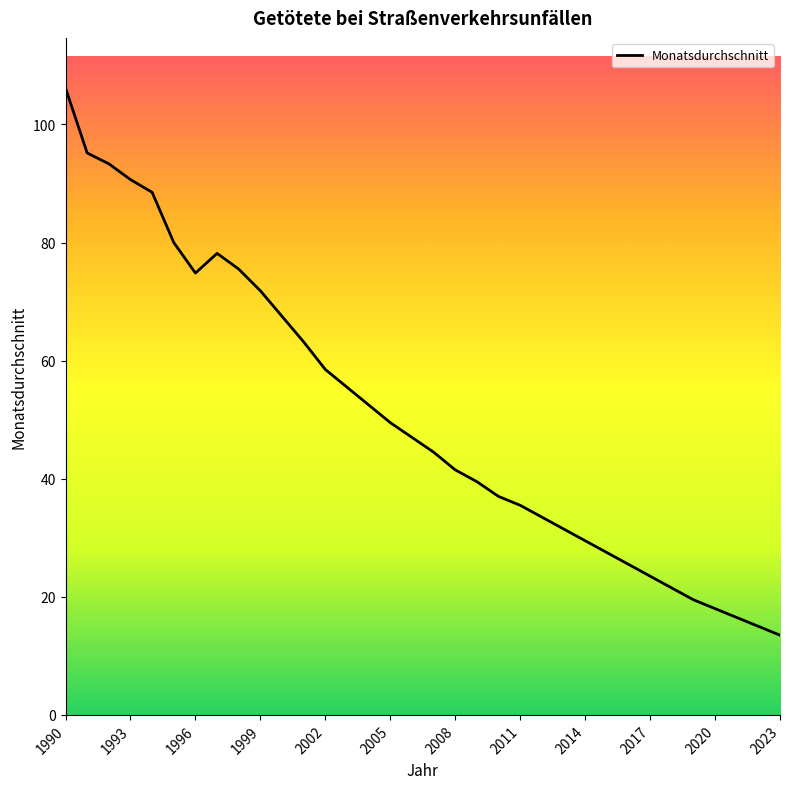

Is it true that the value at 25 is 48.5?

False